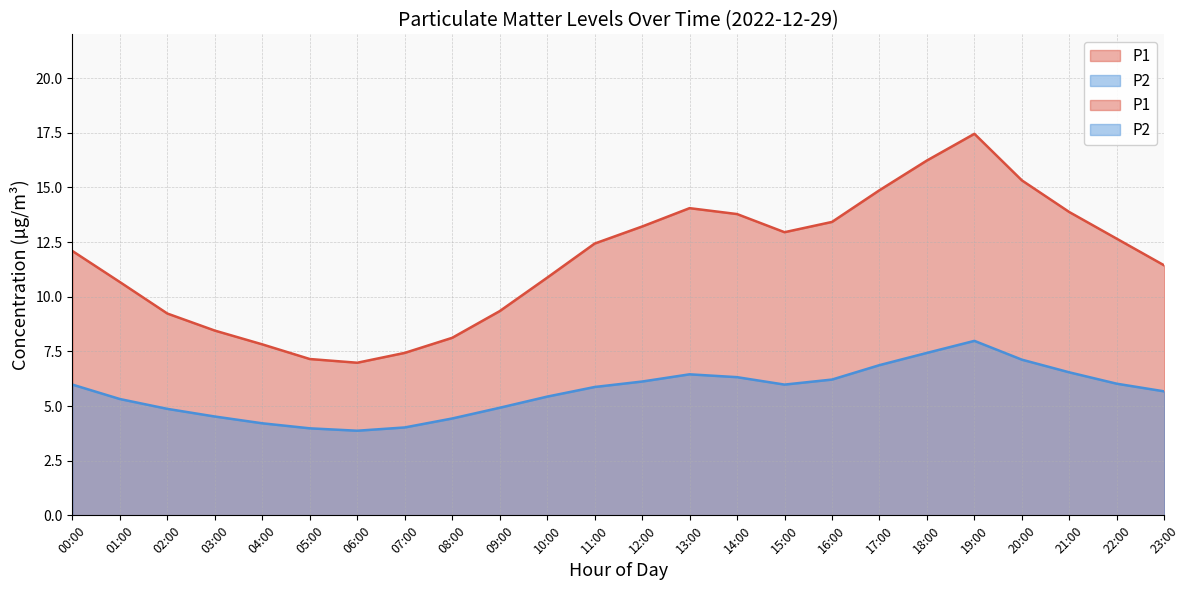

Where is P2 nearest to the value 5?

09:00